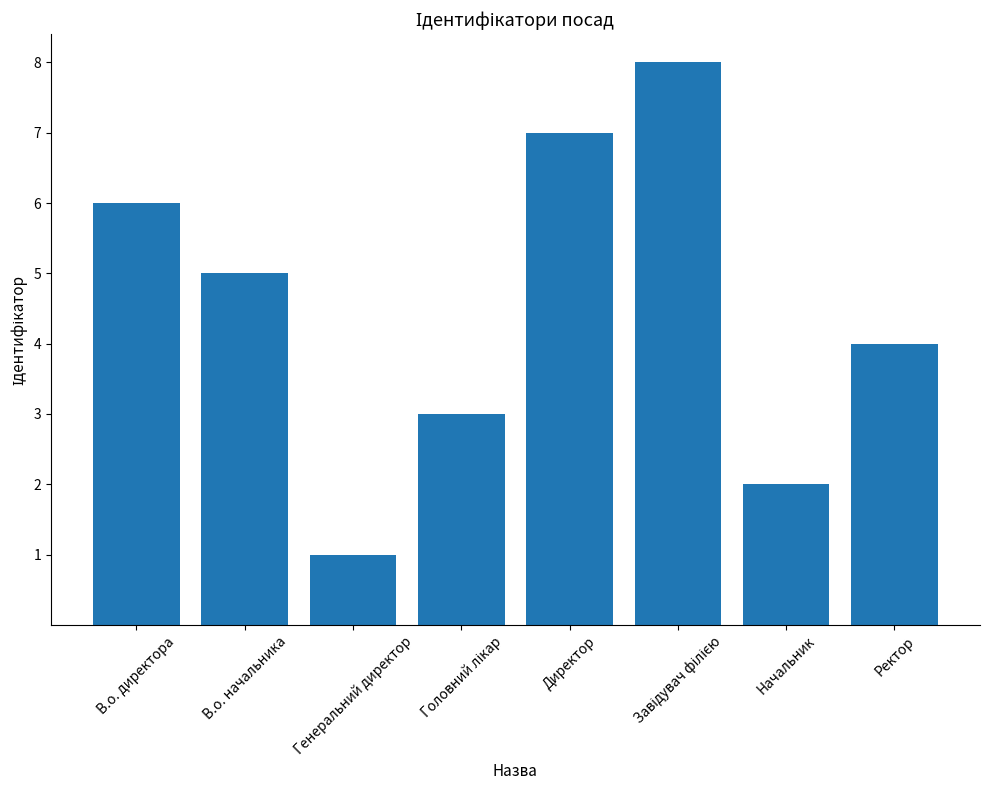

Approximately how many times larger is the value at Ректор compared to В.о. директора?

0.7